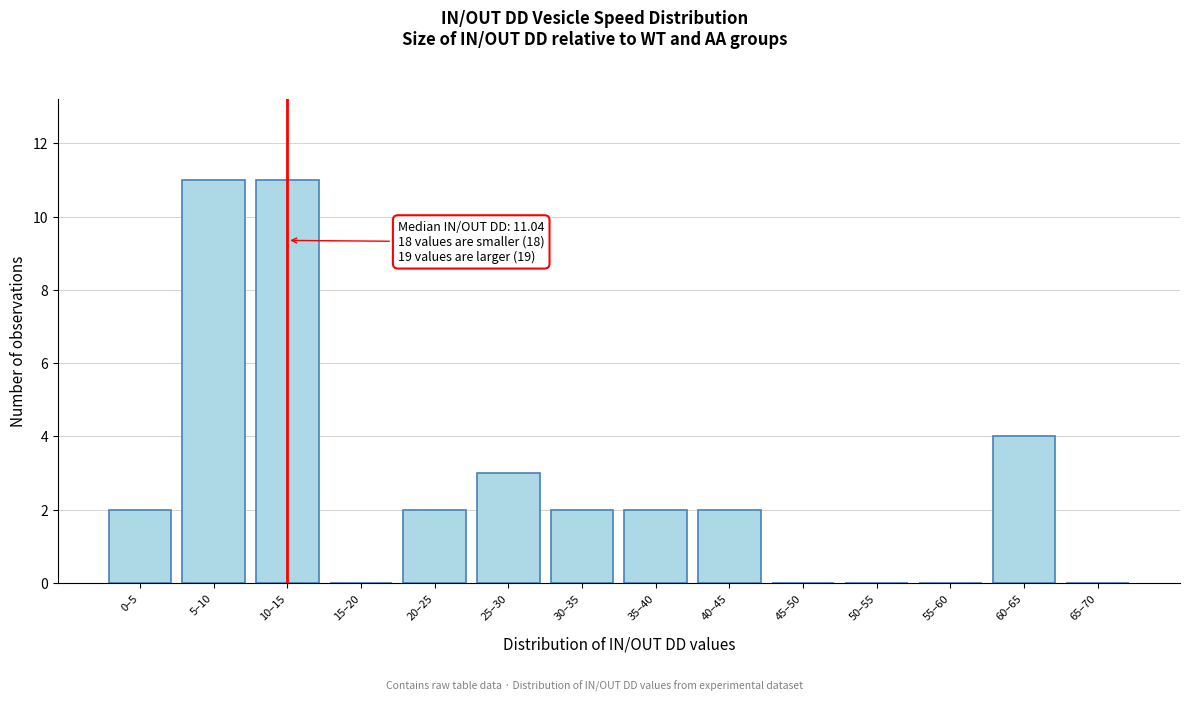

Reading left to right, extract all data points from this chart.

0–5=2	5–10=11	10–15=11	15–20=0	20–25=2	25–30=3	30–35=2	35–40=2	40–45=2	45–50=0	50–55=0	55–60=0	60–65=4	65–70=0